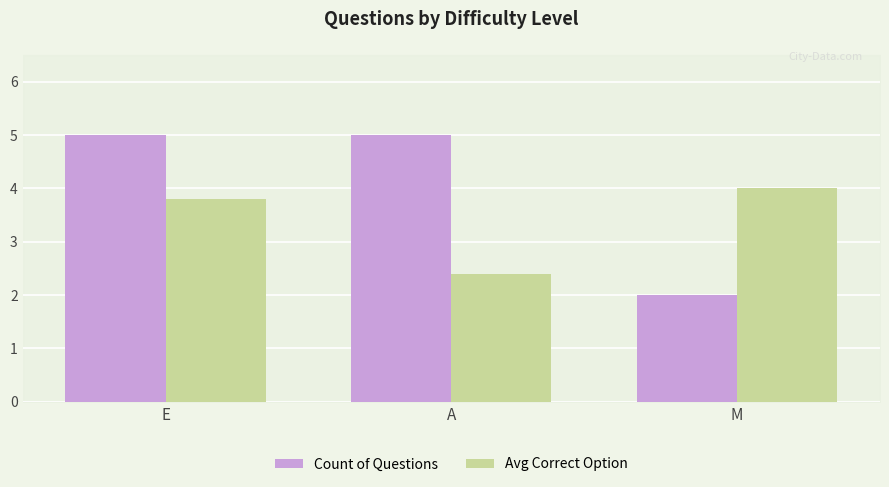

Reading right to left, list all the values displayed in this chart.

Count of Questions: 2.0	5.0	5.0
Avg Correct Option: 4.0	2.4	3.8